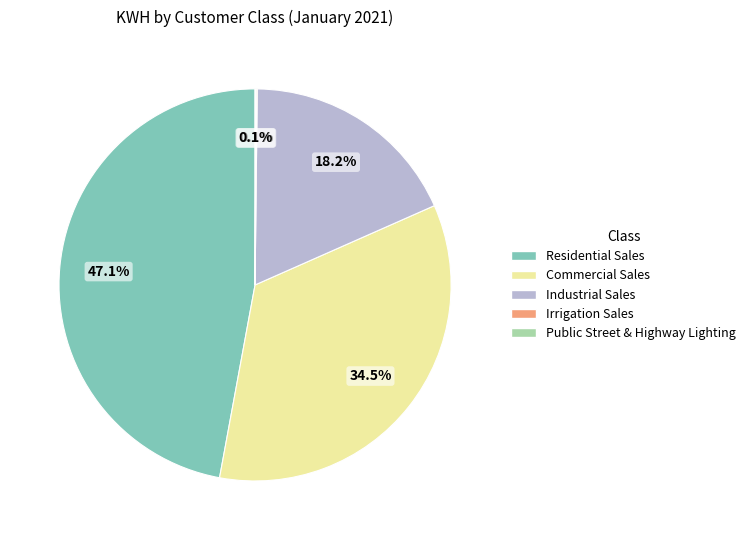

Which slice is the largest?

Residential Sales